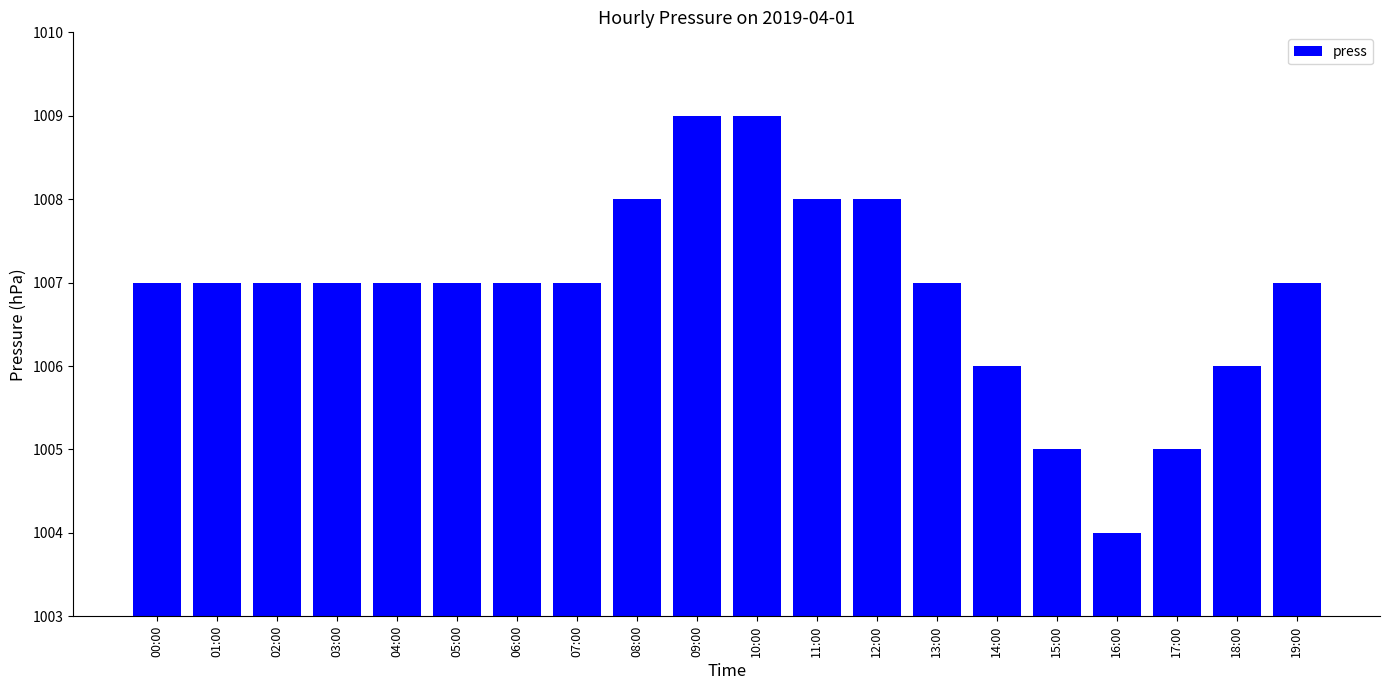

What position from the left is 09:00?

10